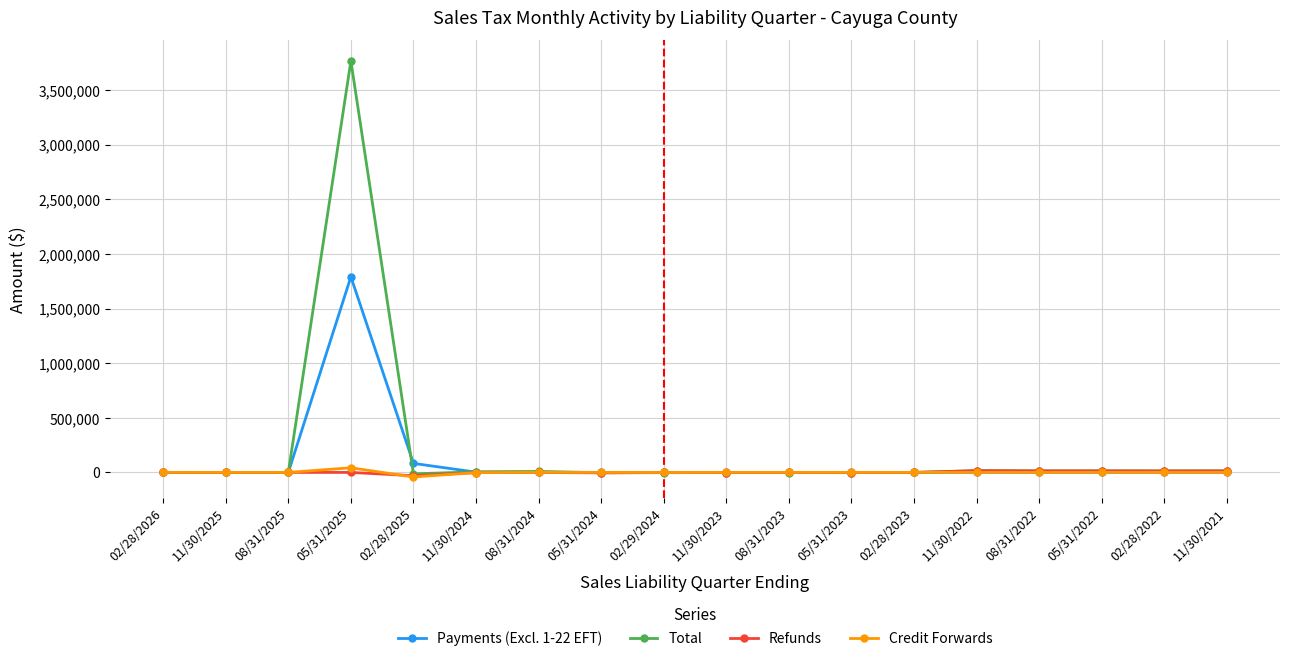

What is the maximum value for Payments (Excl. 1-22 EFT)?

1791254.1